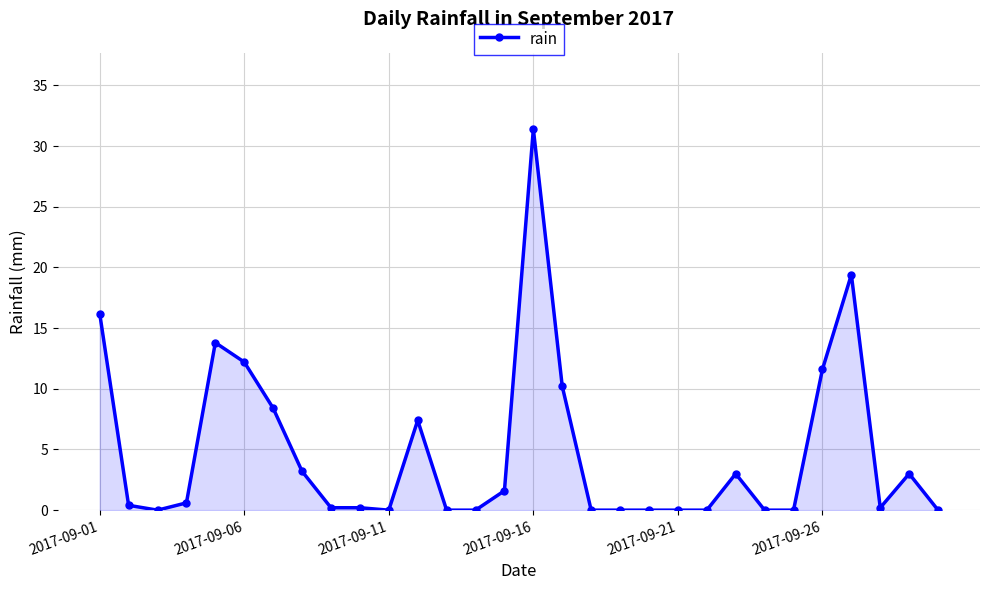

How many lines are shown in the chart?

1